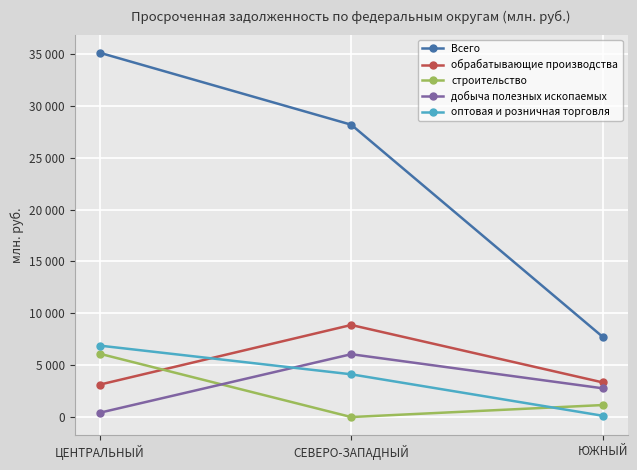

Does the chart have visible grid lines?

Yes